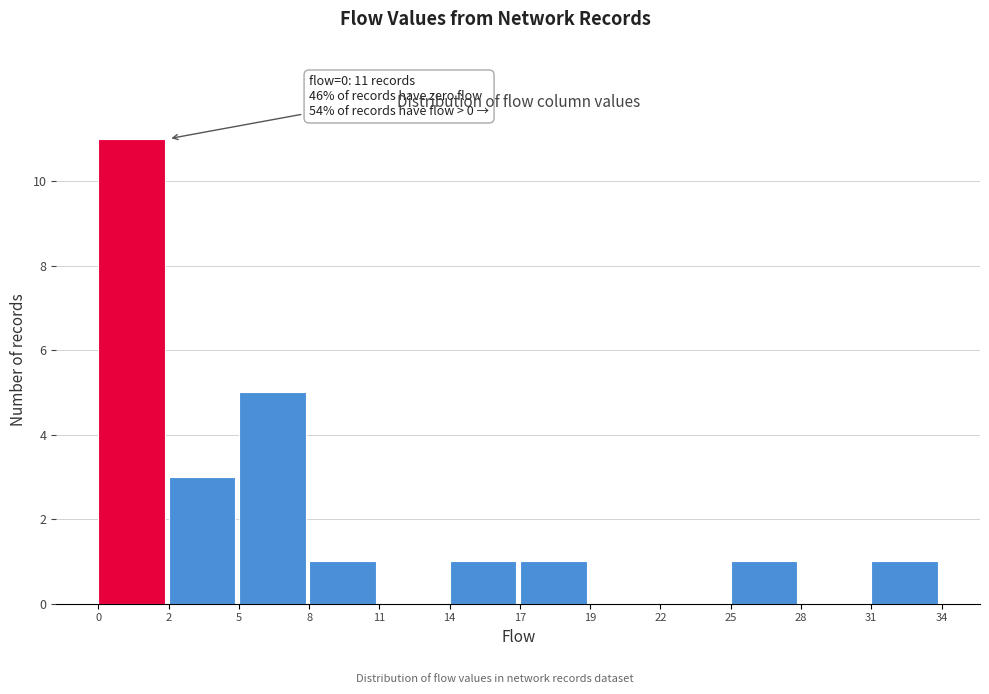

Reading left to right, list all the values displayed in this chart.

0=11	2=3	5=5	8=1	11=0	14=1	17=1	19=0	22=0	25=1	28=0	31=1